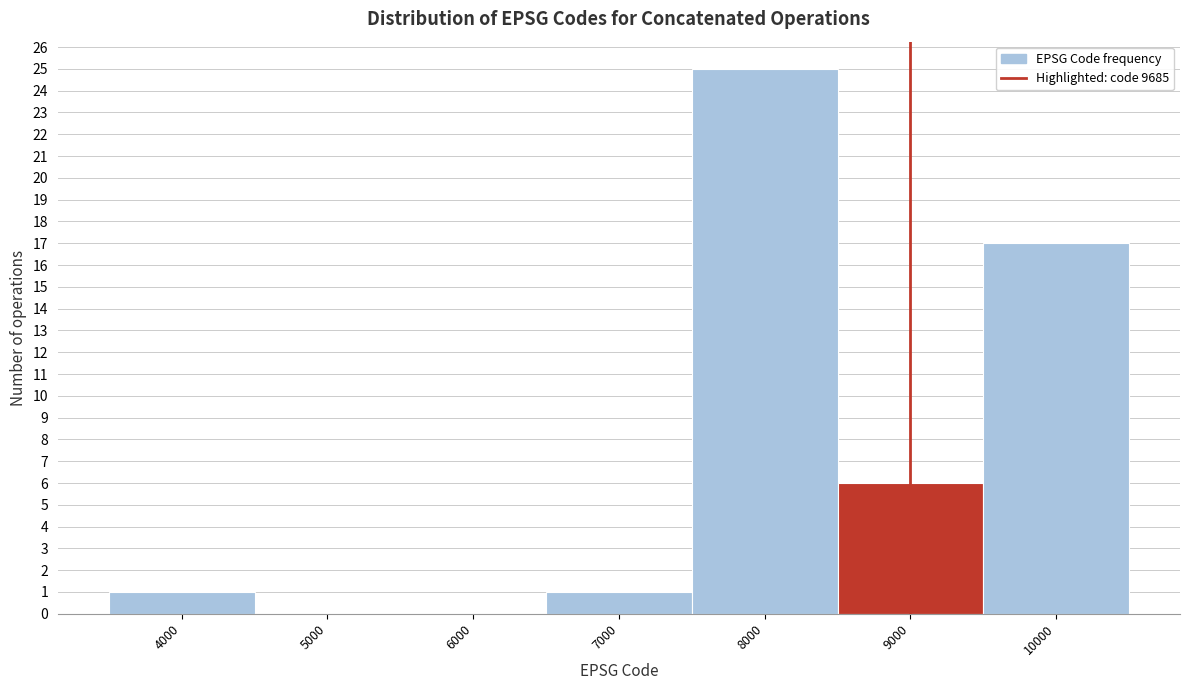

Reading left to right, extract all data points from this chart.

4000=1	5000=0	6000=0	7000=1	8000=25	9000=6	10000=17